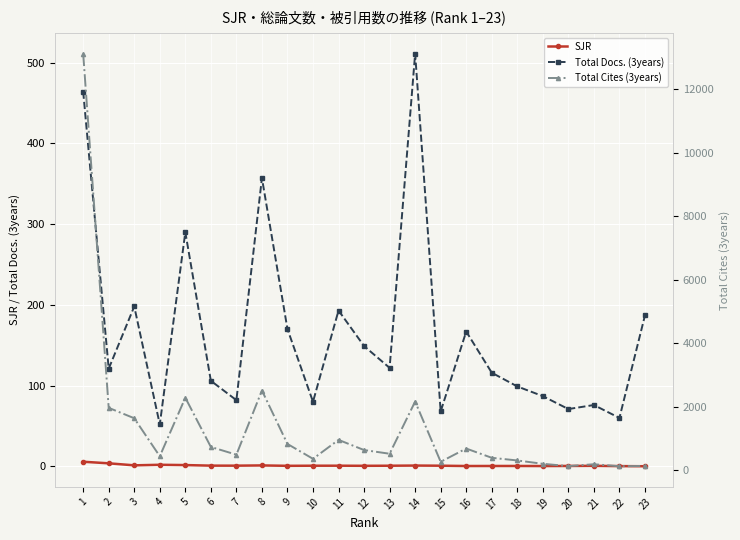

The SJR series shows 0.5 at 14. True or false?

False